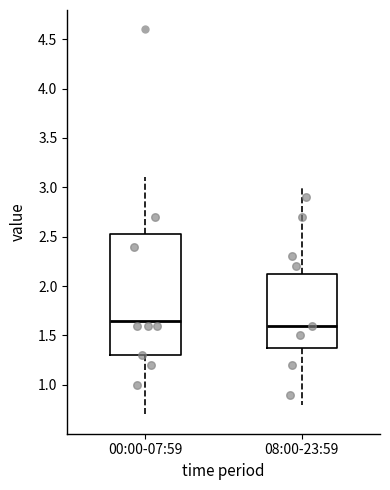

Reading left to right, transcribe this box plot: for each box, give where its median line is, the range the box spans, and where its two whiskers end, as read against the y-axis. The values are not printed on the chart, so give them approximately, as read against the axis.

00:00-07:59: median 1.65, box 1.30 to 2.55, whiskers 0.70 to 3.10
08:00-23:59: median 1.60, box 1.40 to 2.15, whiskers 0.80 to 3.00